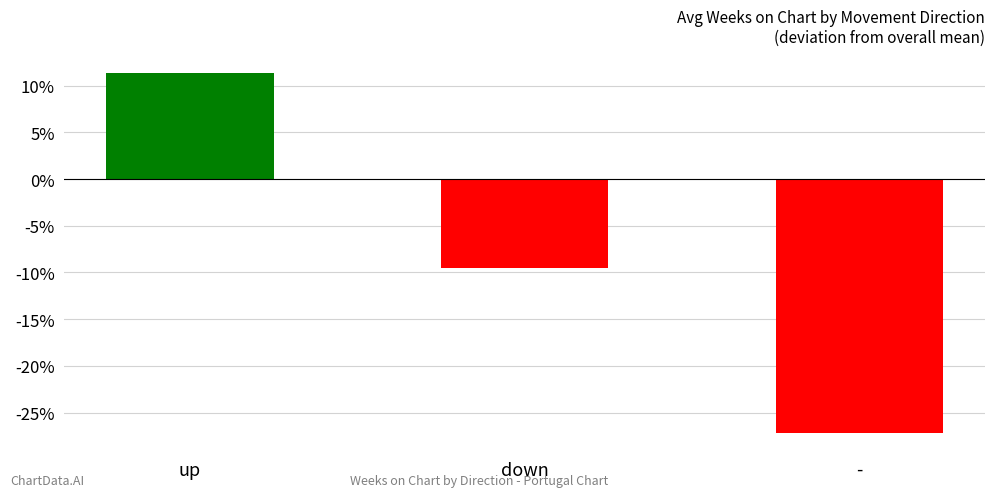

What position from the right is up?

3